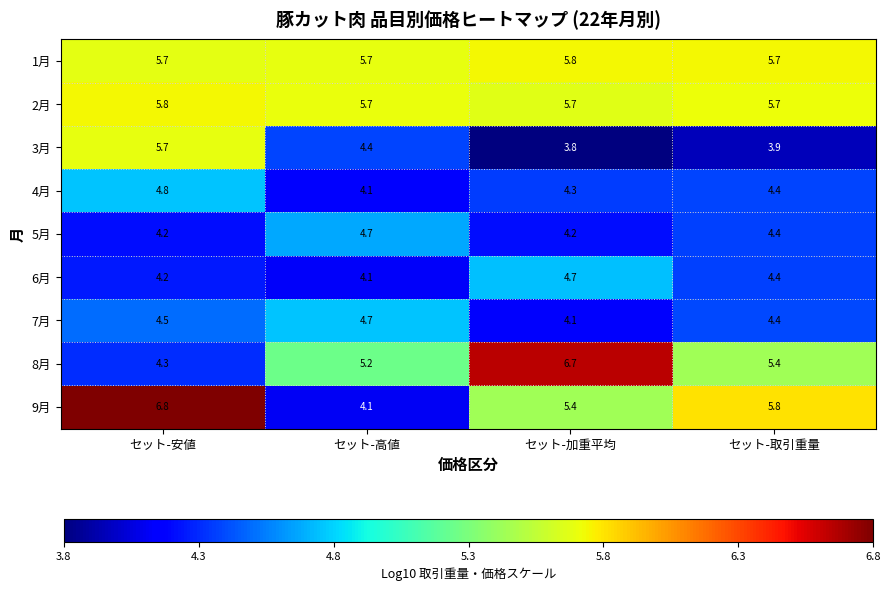

At which category does the chart reach its peak across all series?

セット-安値